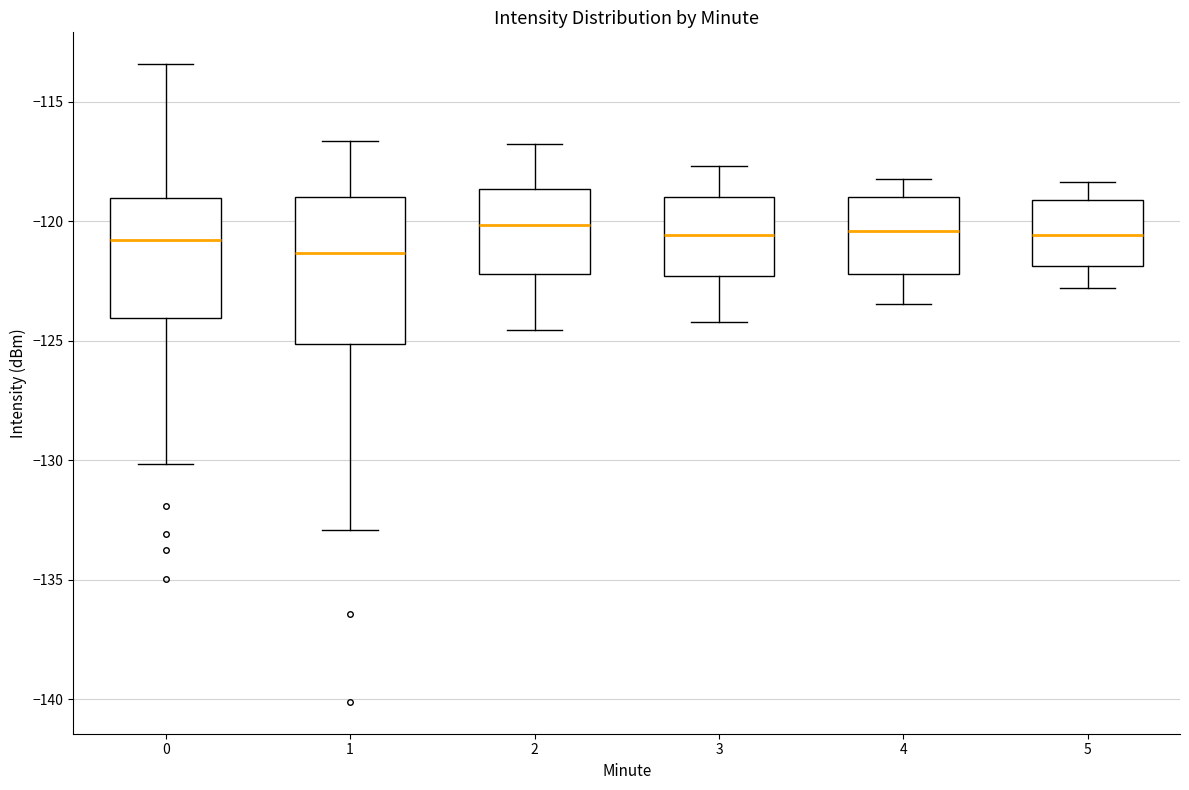

Reading left to right, read every box against the y-axis: the position of its median line, the range the box covers, and the ends of its whiskers. The values are not printed on the chart, so give them approximately, as read against the axis.

0: median -121.0, box -124.0 to -119.0, whiskers -130.0 to -113.5
1: median -121.5, box -125.0 to -119.0, whiskers -133.0 to -116.5
2: median -120.0, box -122.0 to -118.5, whiskers -124.5 to -117.0
3: median -120.5, box -122.5 to -119.0, whiskers -124.0 to -117.5
4: median -120.5, box -122.0 to -119.0, whiskers -123.5 to -118.0
5: median -120.5, box -122.0 to -119.0, whiskers -123.0 to -118.5